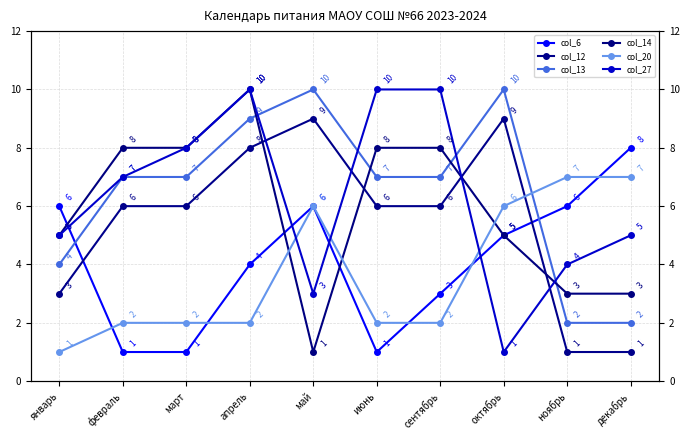

Which label corresponds to the largest value in the chart?

май